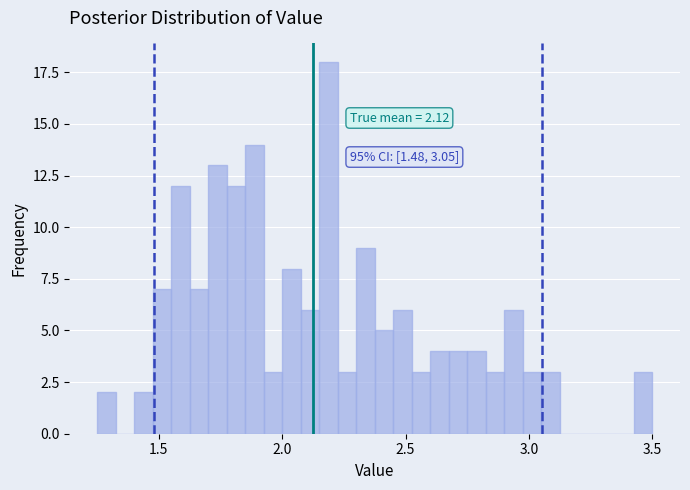

Read against the x-axis, roughly where is the centre of the tallest bar?

2.20